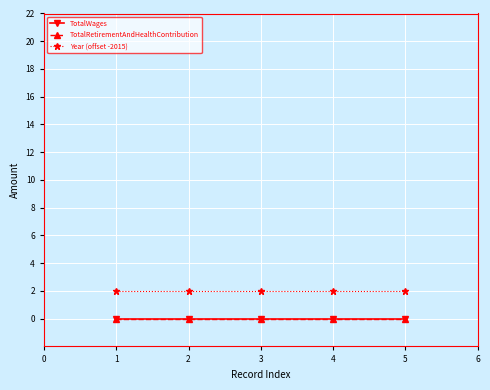

Is this an area chart (filled region under the line)?

No